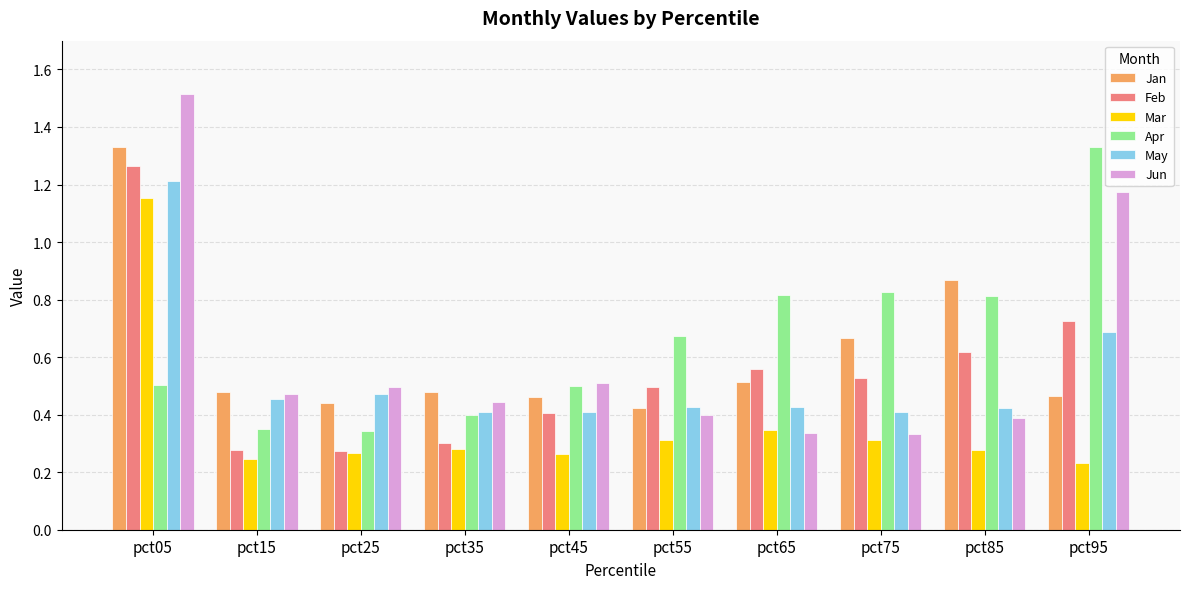

At which label does May reach its peak?

pct05